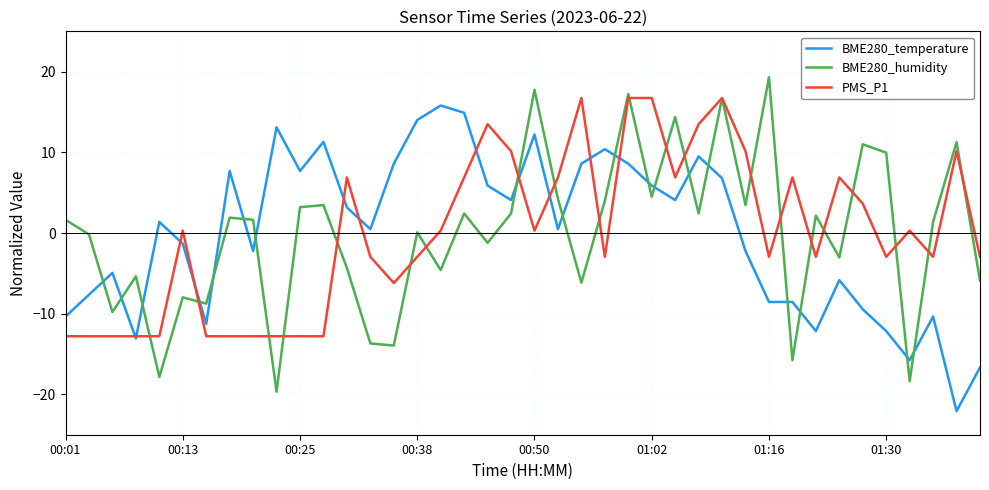

What are all the series names shown in the legend?

BME280_temperature, BME280_humidity, PMS_P1